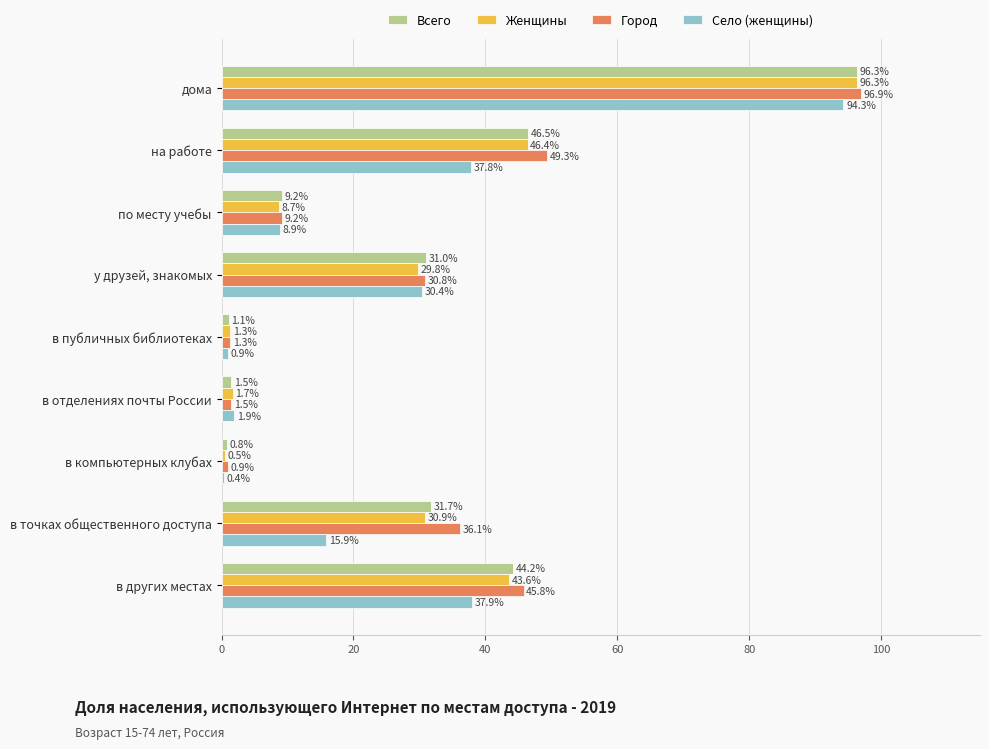

At which label does Село (женщины) reach its peak?

дома